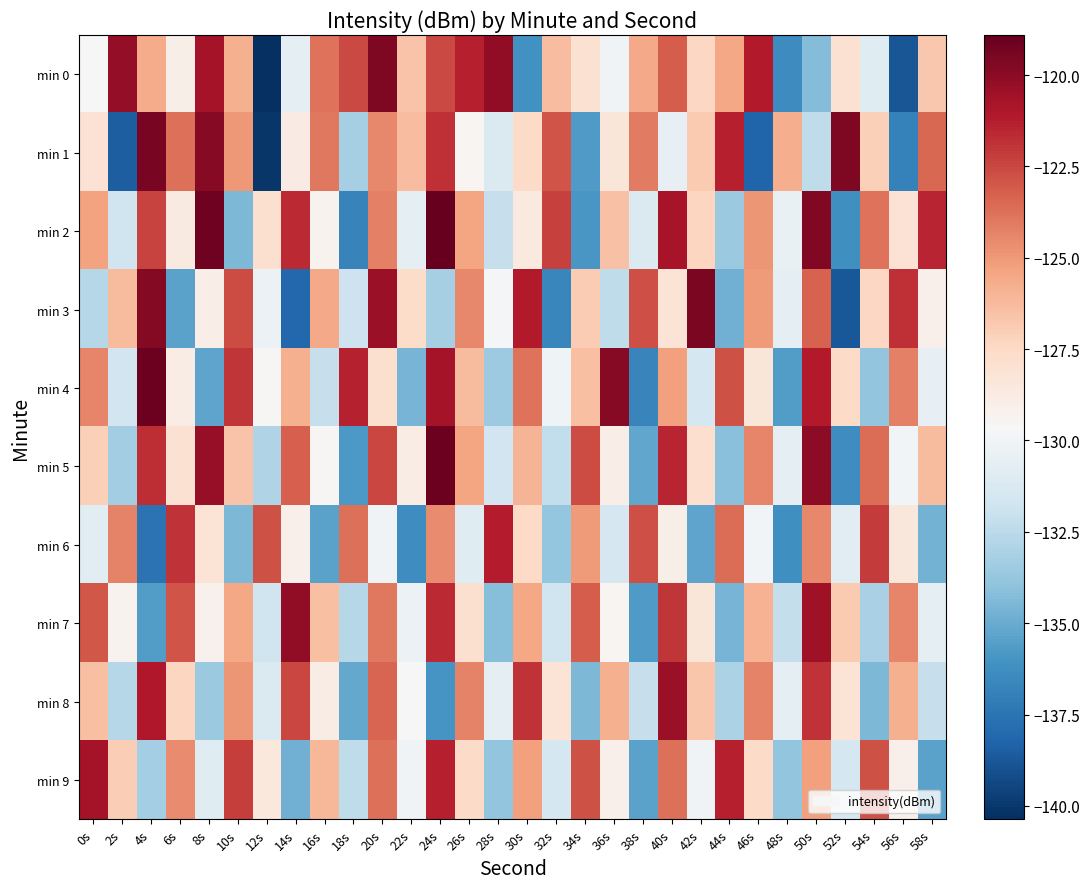

What is the spread (max minus min) of values at 56s?

17.0